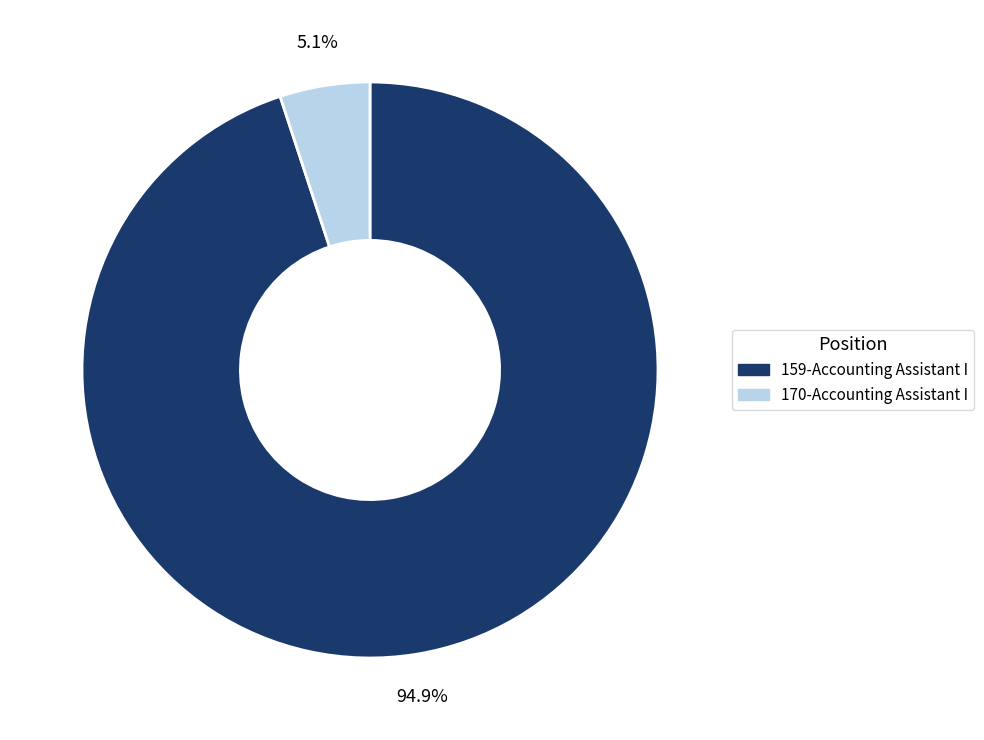

Rank the categories by value from highest to lowest.

159-Accounting Assistant I, 170-Accounting Assistant I